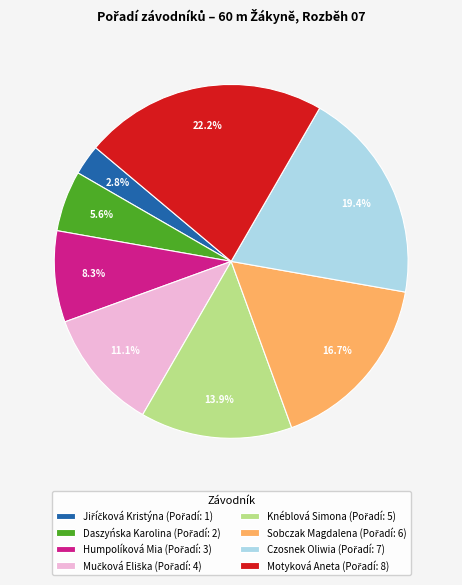

True or false: Humpolíková Mia accounts for 14% of the total.

False